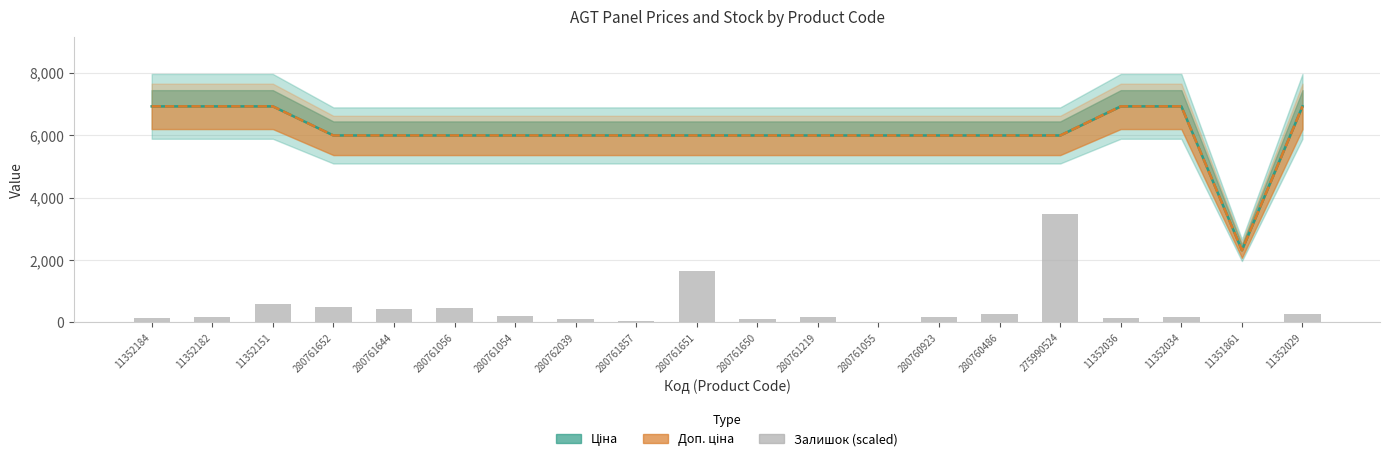

What value does the Доп. ціна series have at 280760486?

5996.8